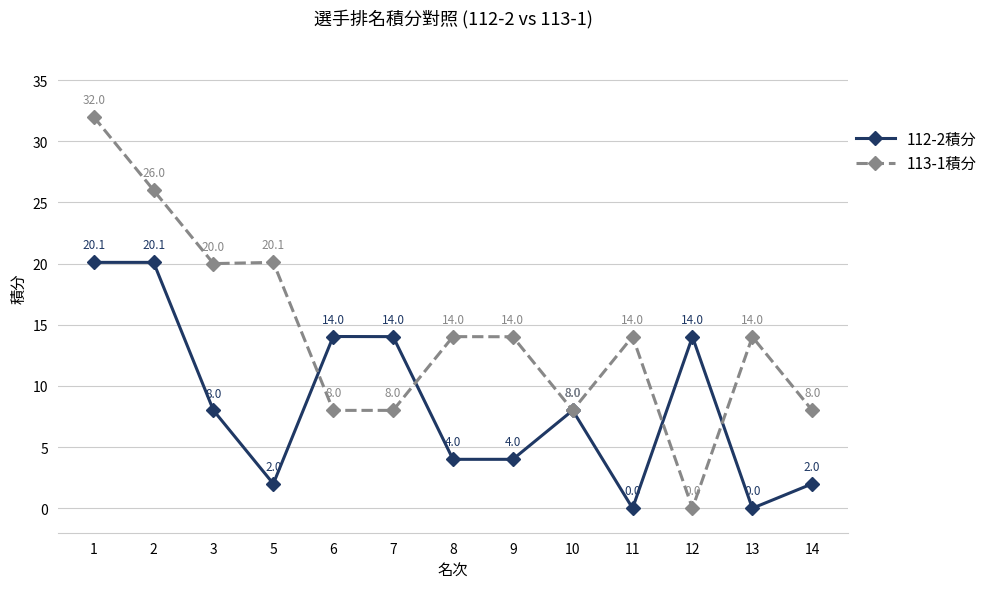

What is the difference between the second highest and minimum values in the 112-2積分 series?

20.1